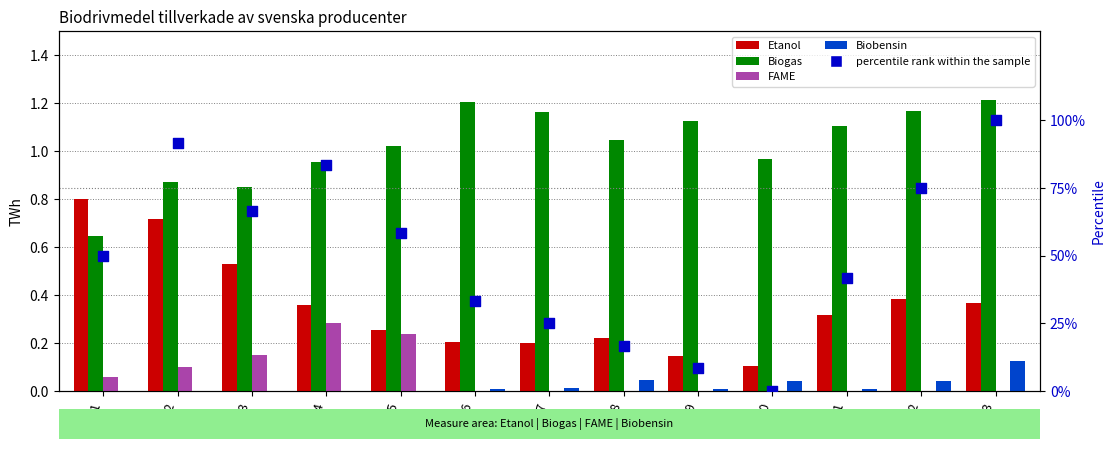

What is the total value across all series at 2021?

43.1